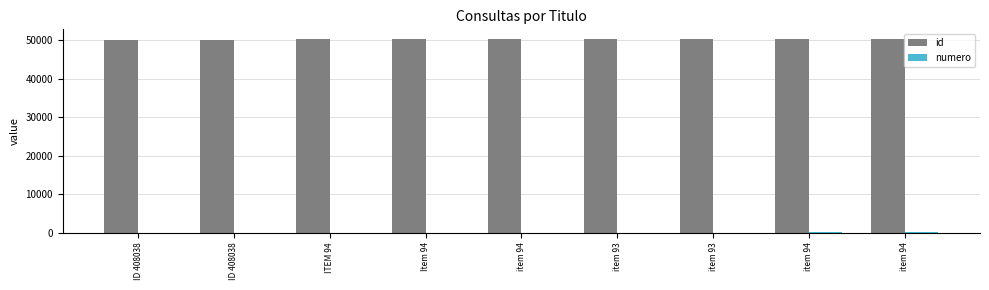

Are the bars horizontal?

No